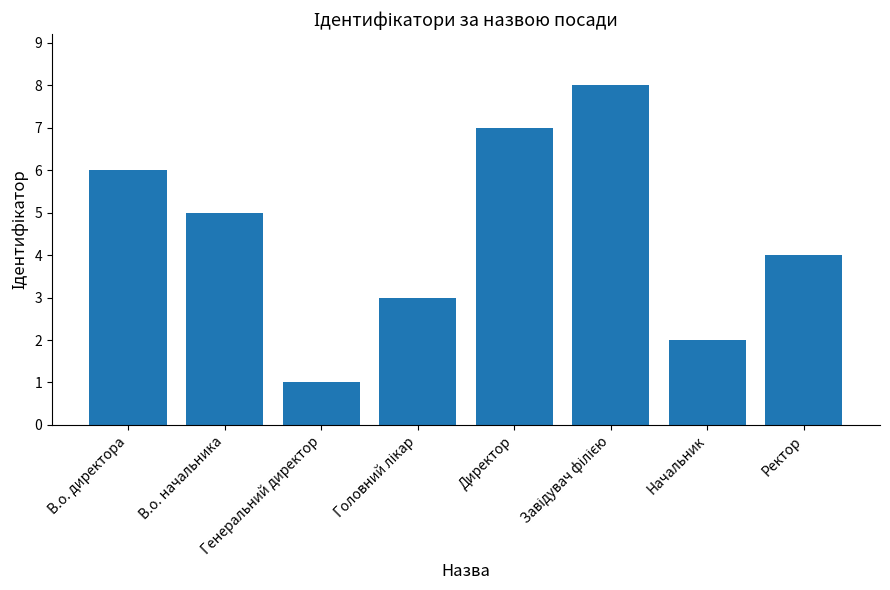

Does the chart contain any negative values?

No